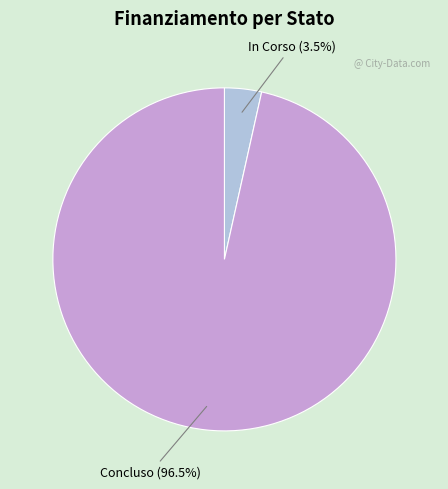

Which slice is the largest?

Concluso